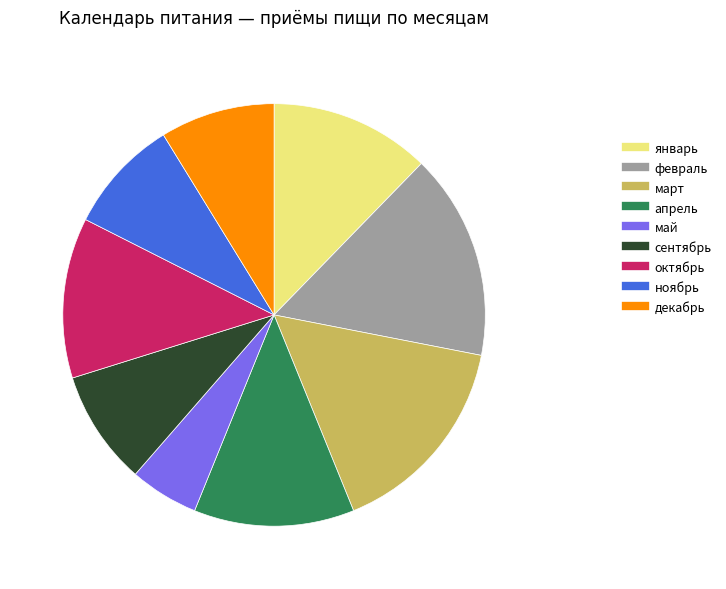

What is the ratio of the value at февраль to the value at март?

1.0